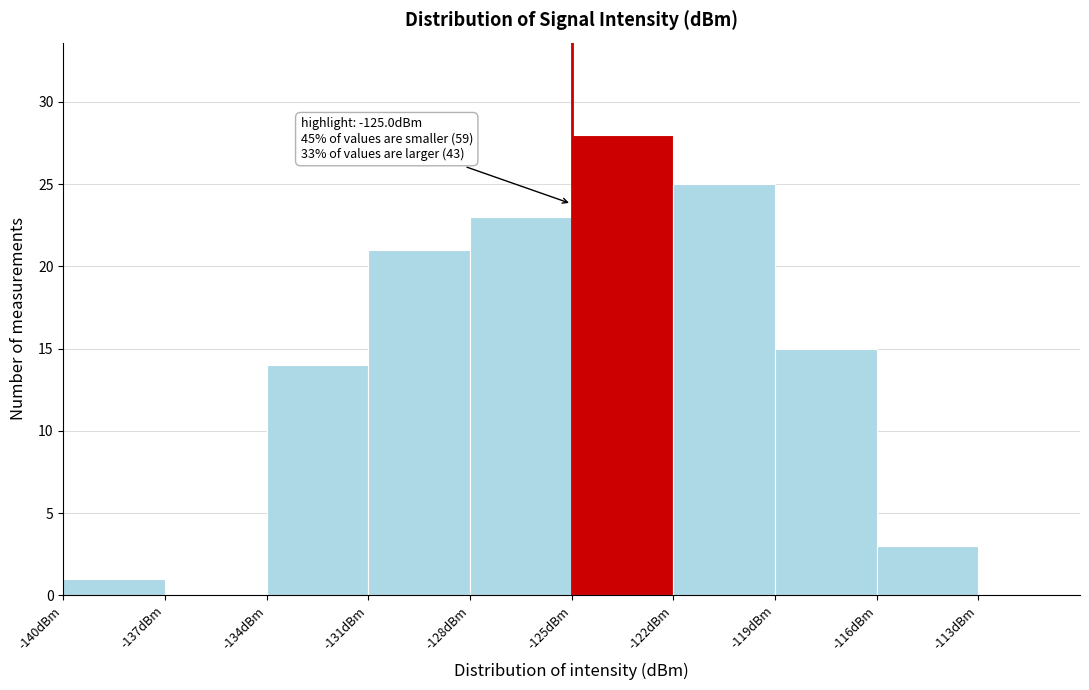

Which range on the x-axis has the tallest bar?

-125 to -122